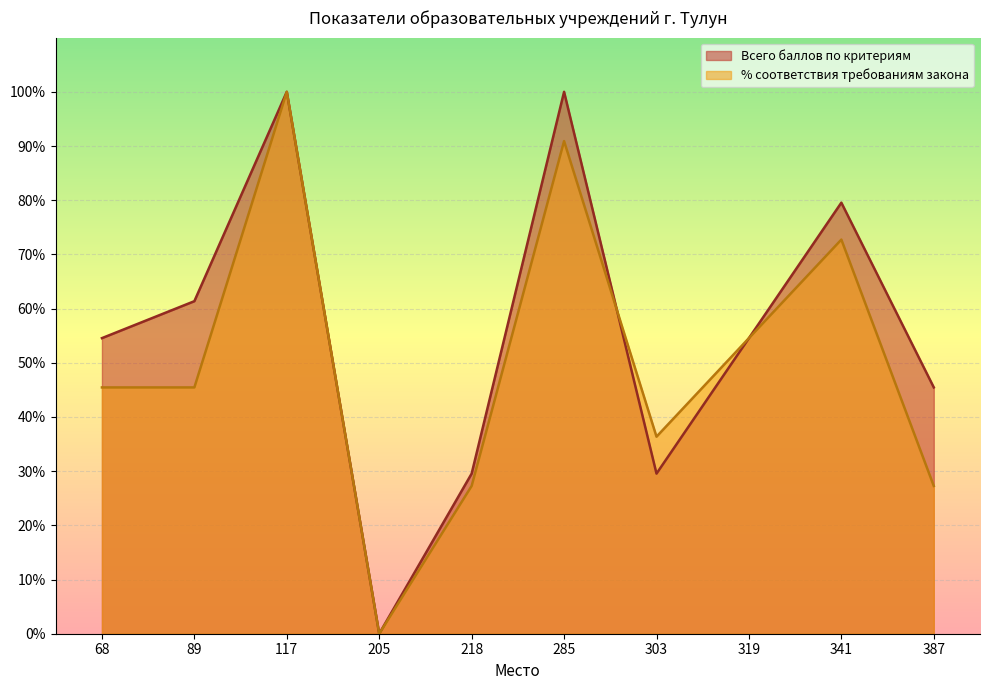

Which series has the widest spread of values?

Всего баллов по критериям